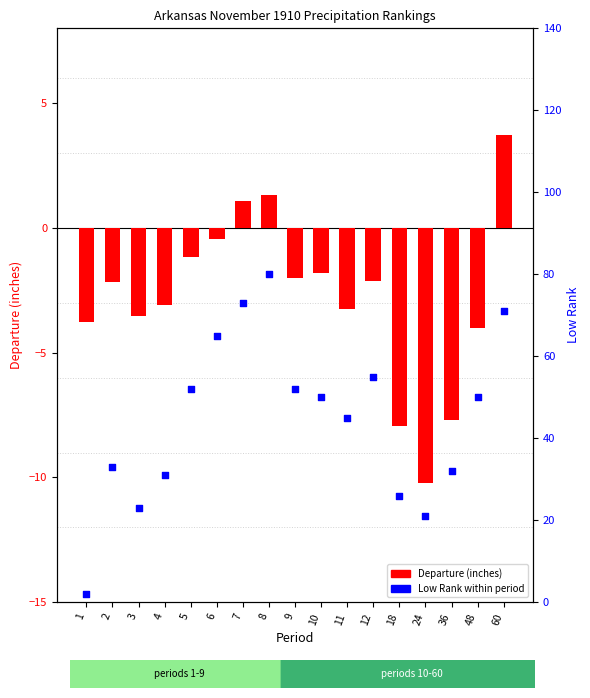

What are all the series names shown in the legend?

Departure (inches), Low Rank